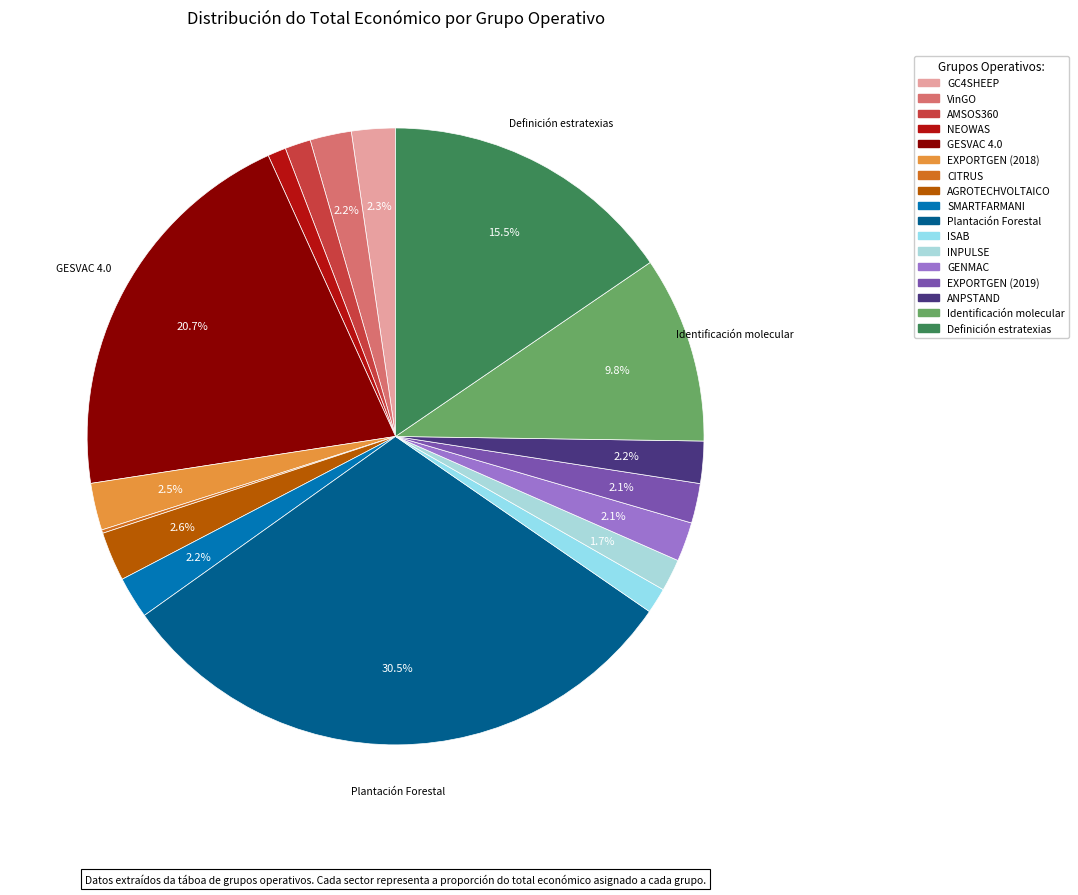

To the nearest percent, what percentage of the pie is EXPORTGEN (2018)?

2%